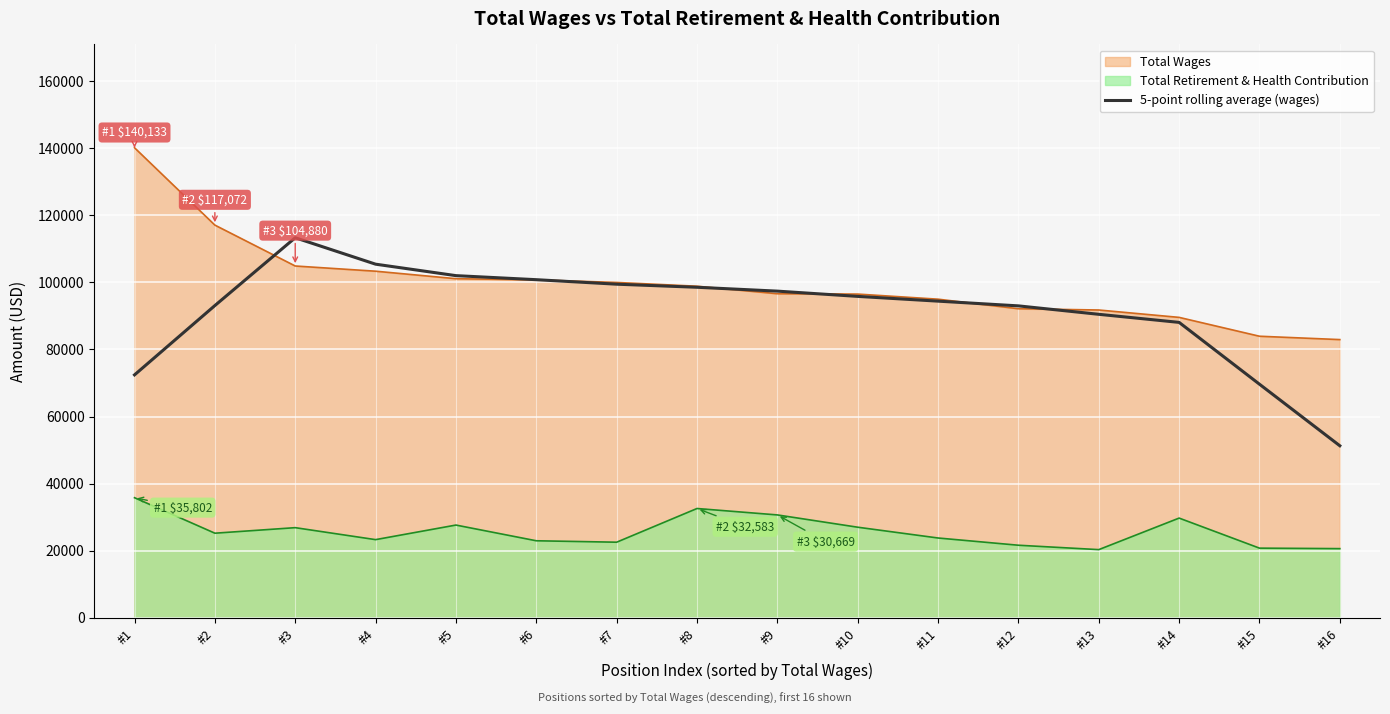

Is the value of Total Retirement & Health Contribution at #3 greater than the value of 5-point rolling average (wages) at #5?

No